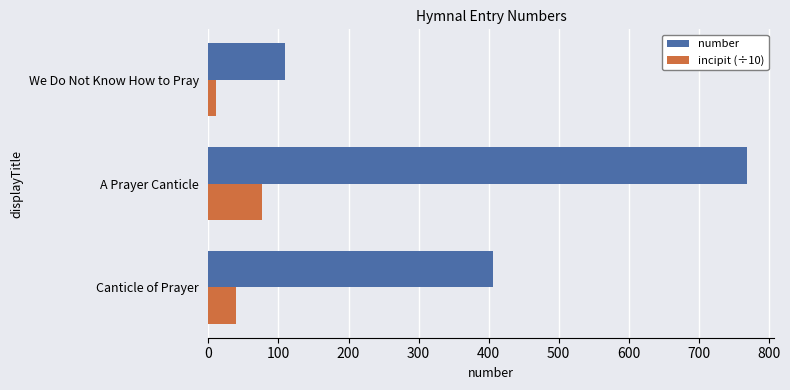

What is the maximum value shown in the chart?

769